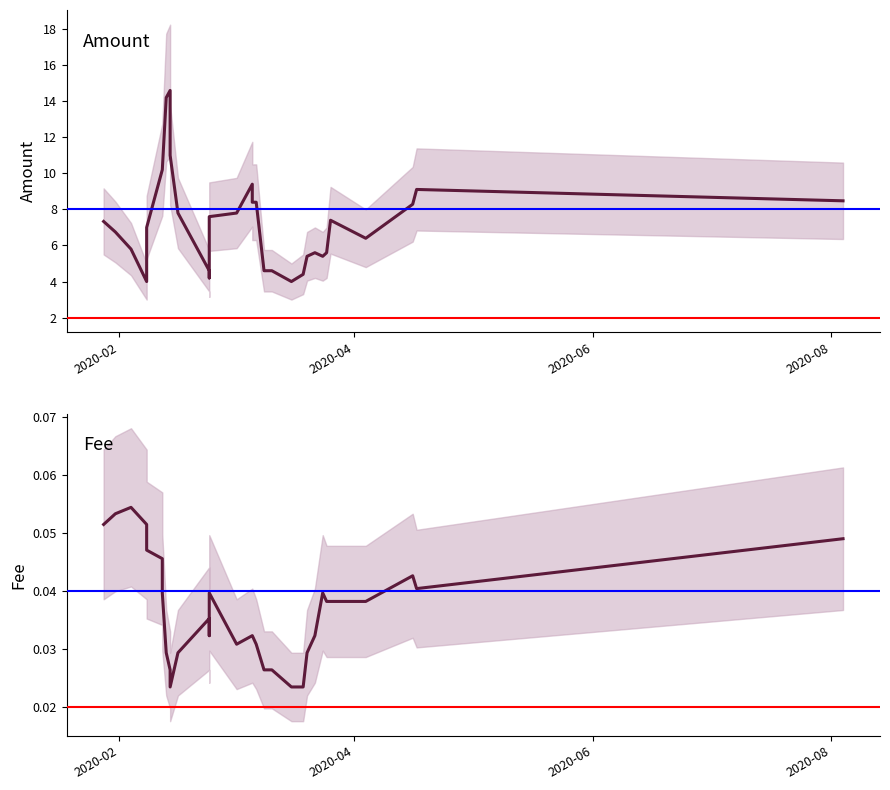

Is the value of Fee at 2020-04-16 greater than the value of Amount at 2020-03-09?

No